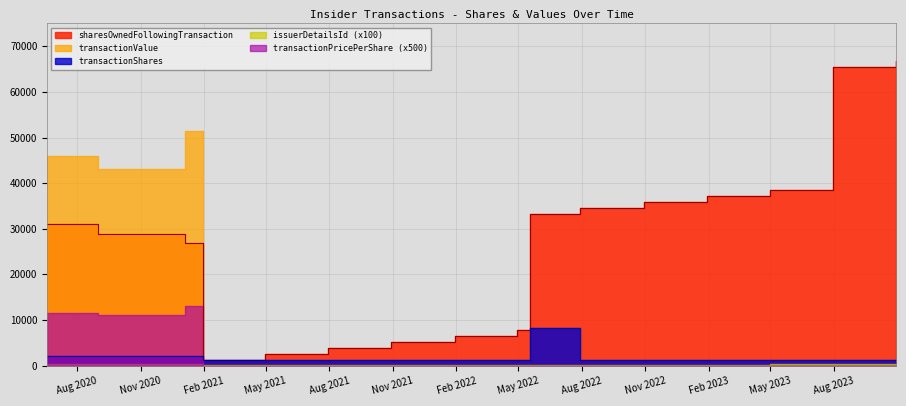

What is the total value across all series at 2021-01-04?

80435